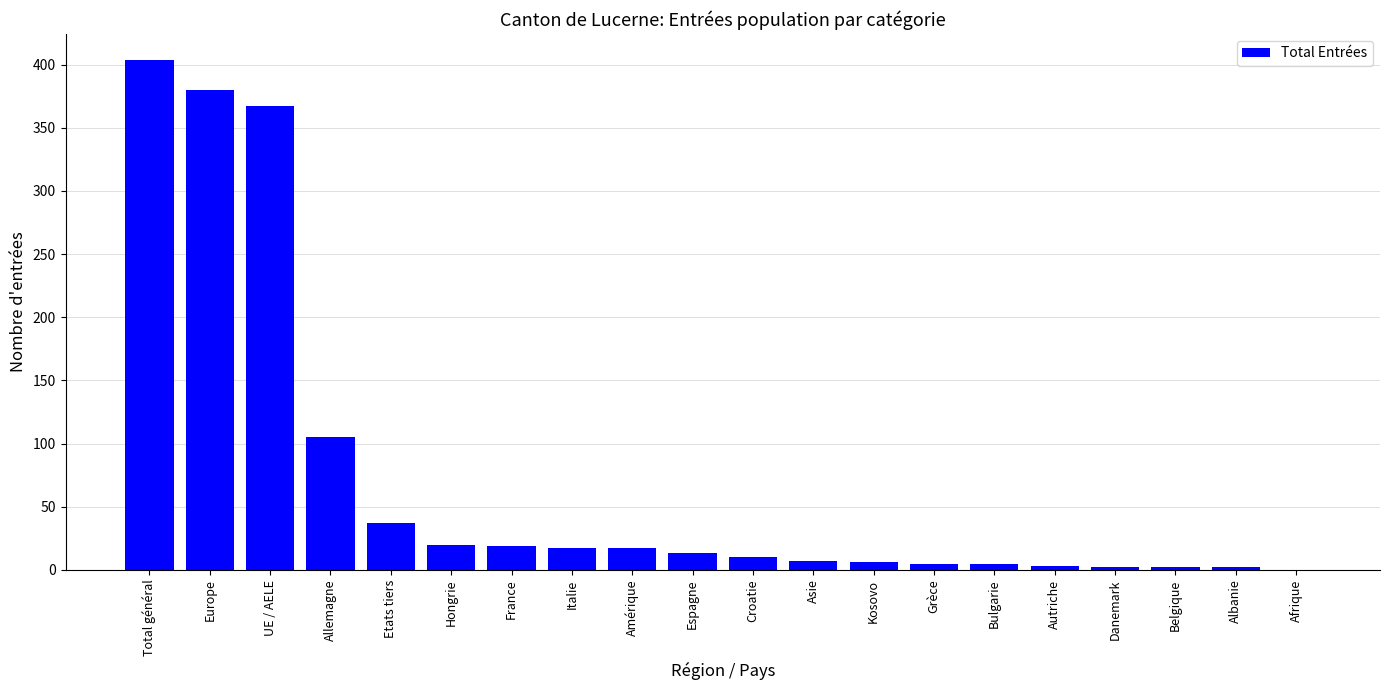

The chart shows a value of 19 at France. True or false?

True